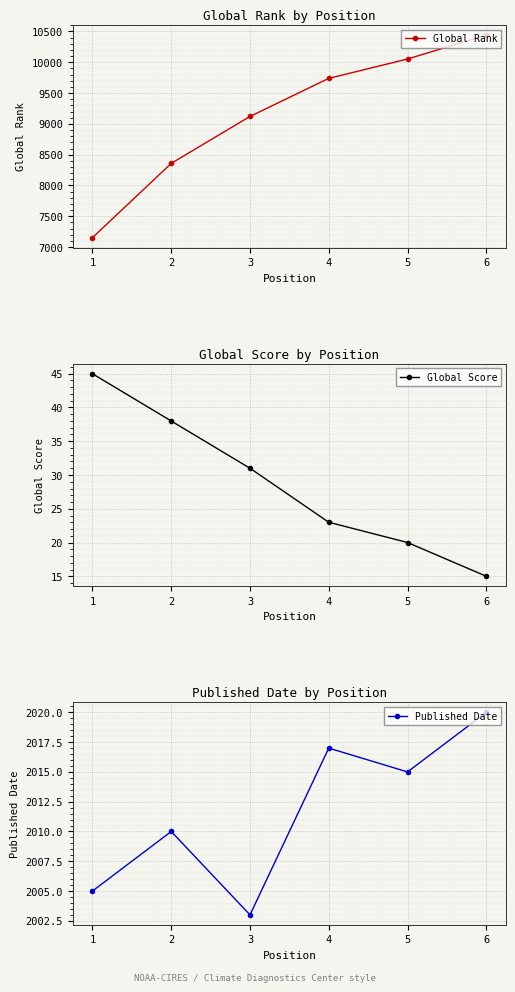

Is it true that Published Date equals 3380 at 1?

False